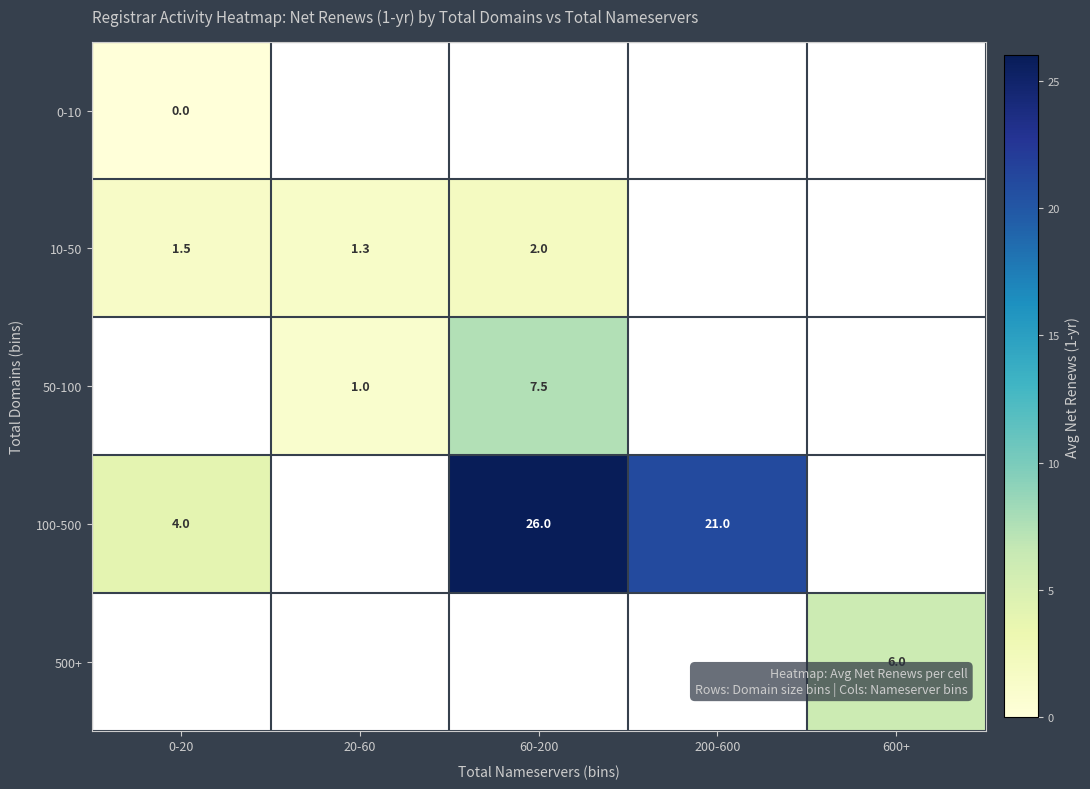

The 100-500 series shows 7.4 at 200-600. True or false?

False